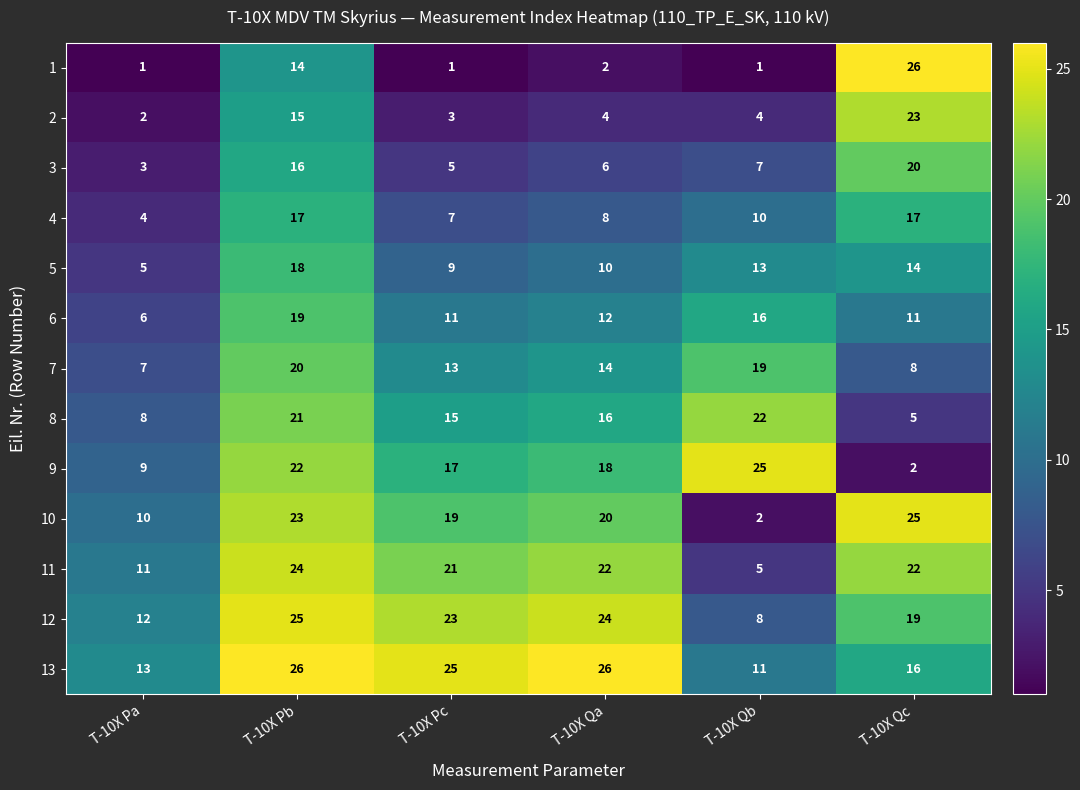

What is the approximate value of 12 at T-10X Qc, to the nearest 10?

20